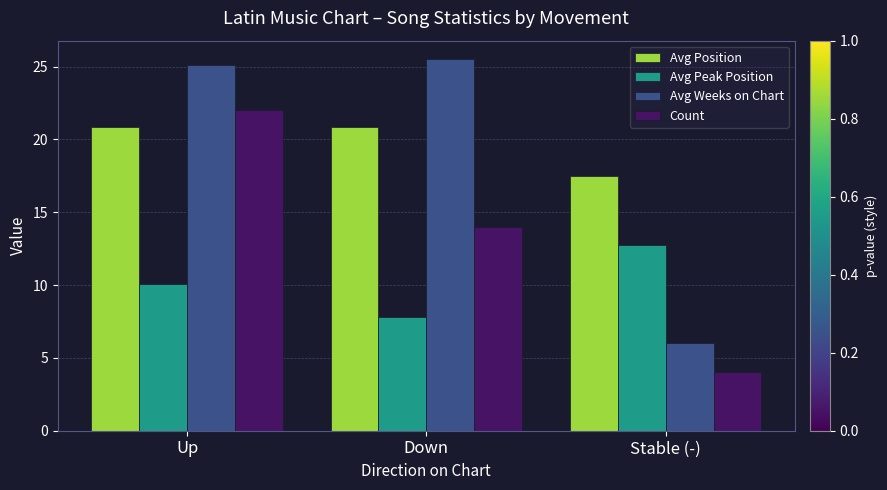

Count the number of data series in this chart.

4